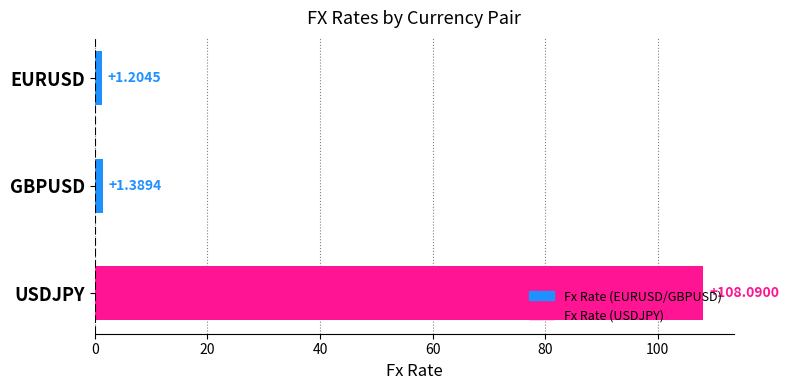

What is the ratio of the value at USDJPY to the value at EURUSD?

89.7